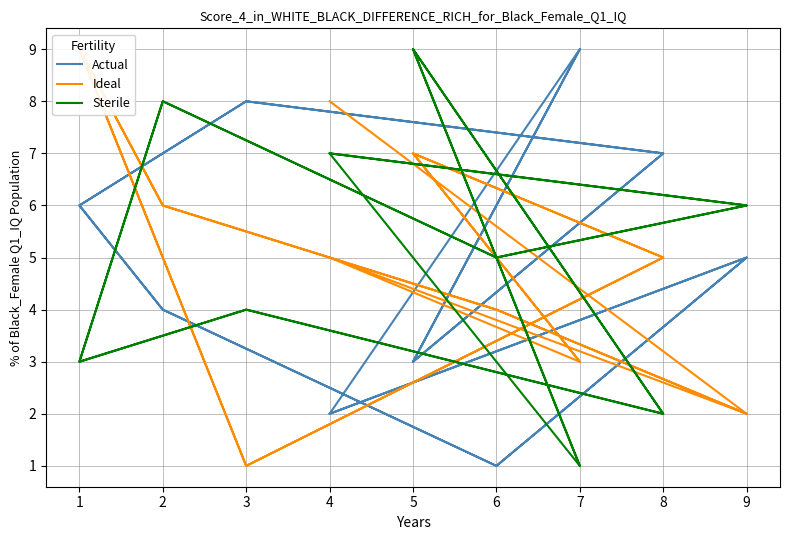

True or false: Ideal has more than 1 points higher than both neighbors.

True